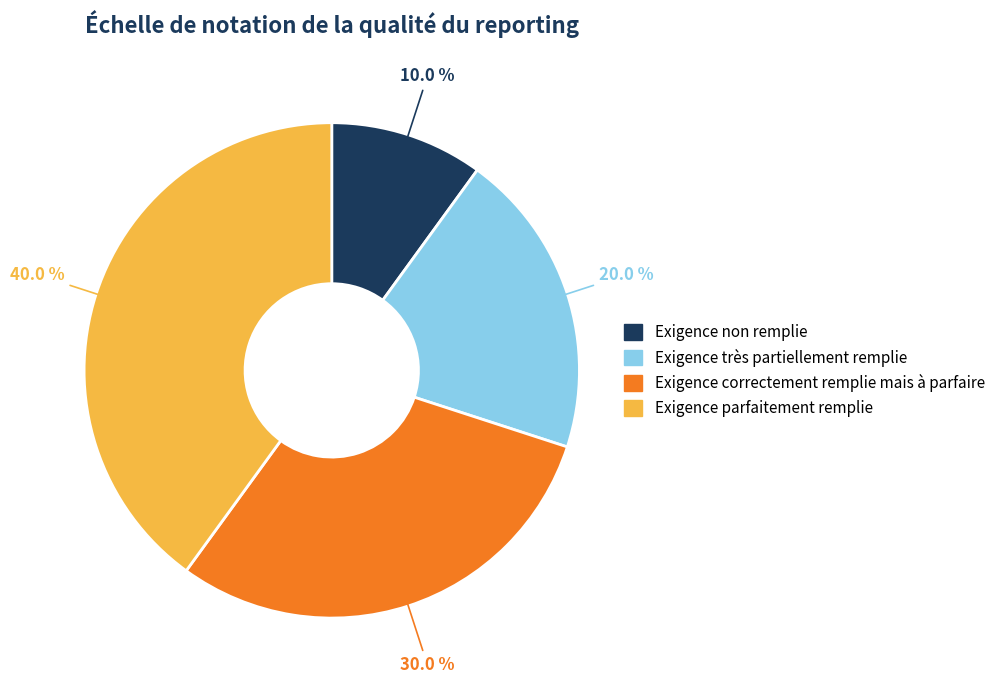

Is there any slice that represents more than half of the pie?

No